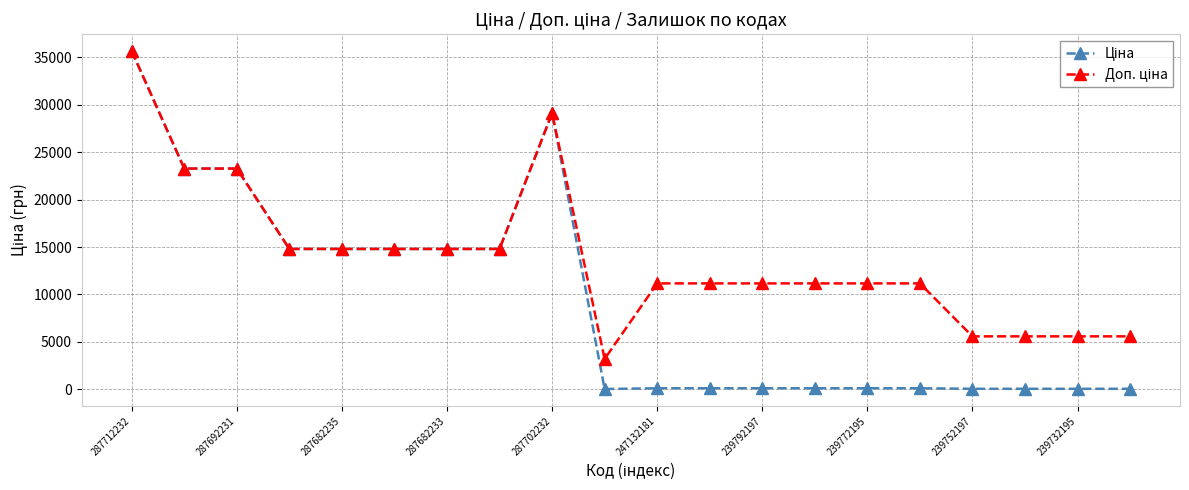

At how many categories does at least one series exceed 7084?

15